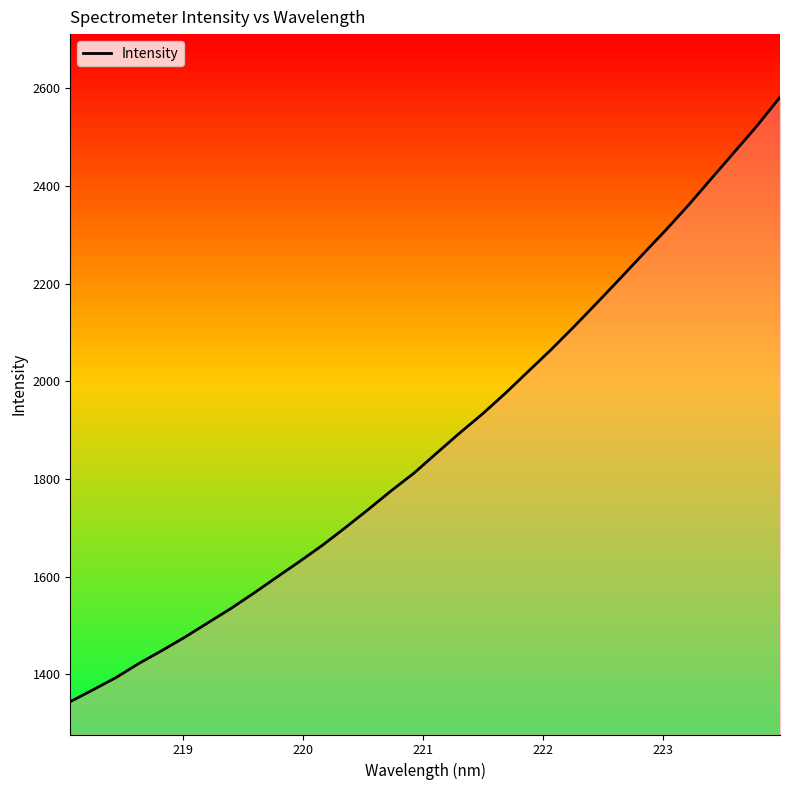

What is the greatest value displayed?

2581.6